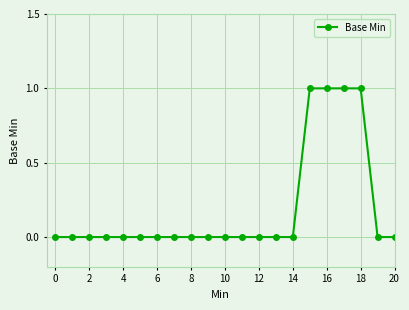

How many lines are shown in the chart?

1